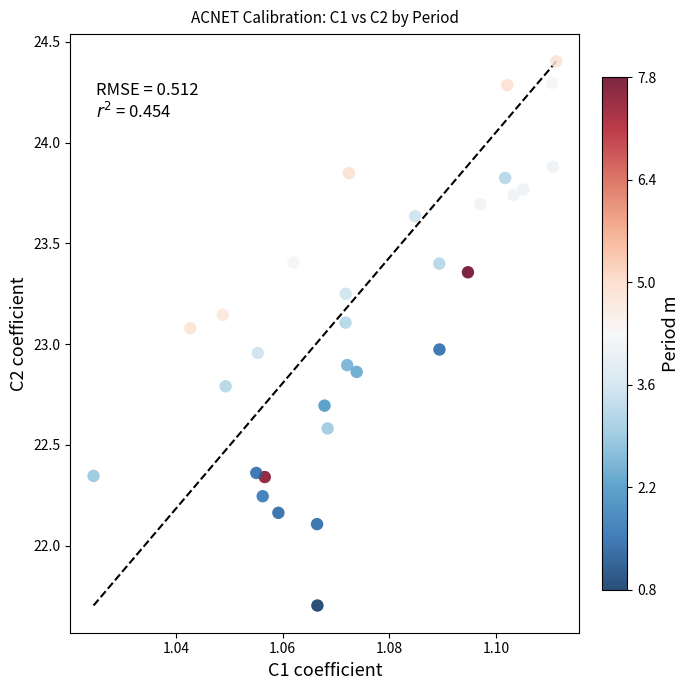

What is the range of Y values (max minus min)?

2.7